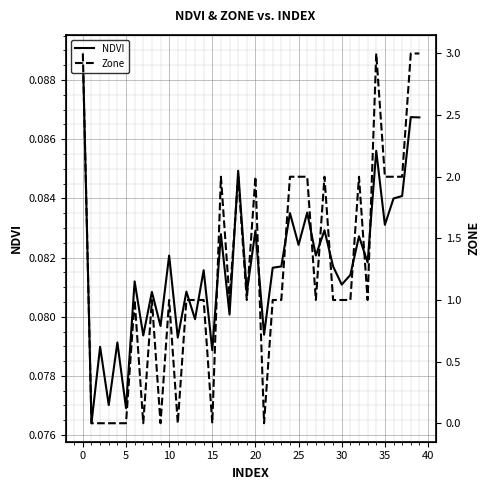

Which series changed the most between 5 and 34?

Zone